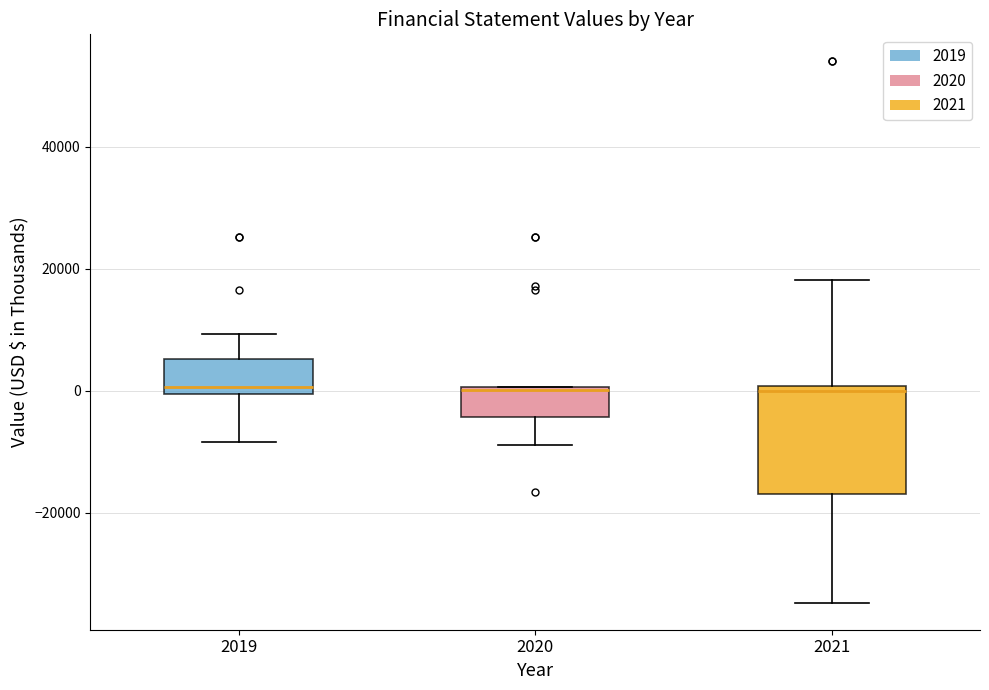

Which box is the tallest, from its lower edge to its upper edge?

2021